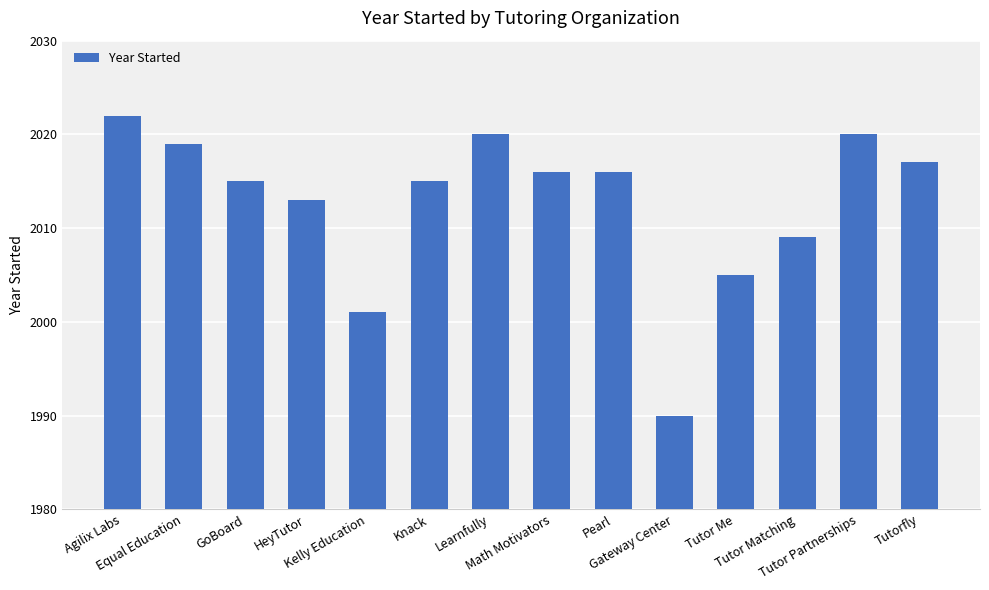

What is the label of the 9th bar from the left?

Pearl